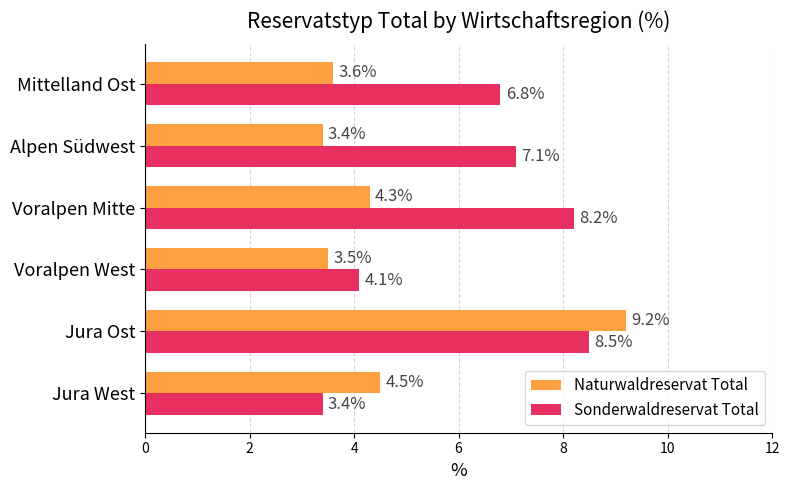

Which series has the largest range (max minus min)?

Naturwaldreservat Total